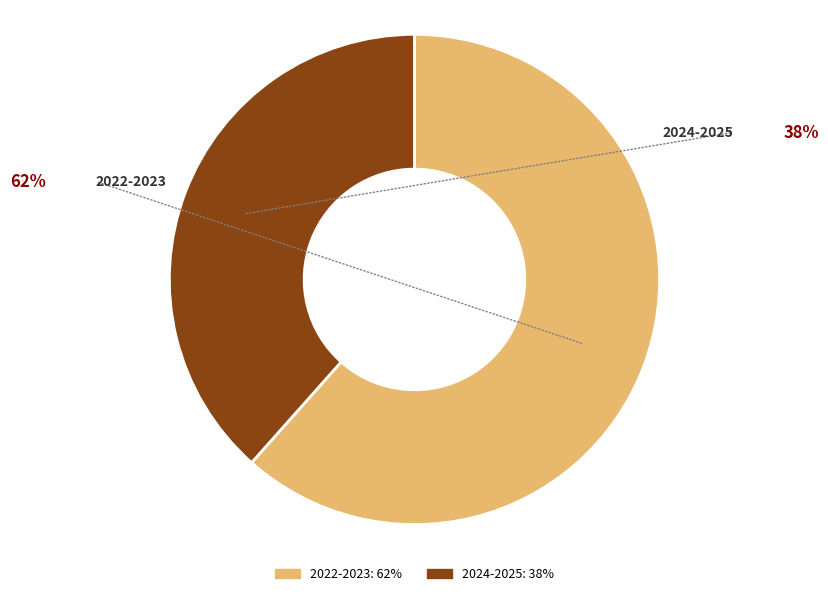

The 2022-2023 slice represents 62% of the pie. True or false?

True